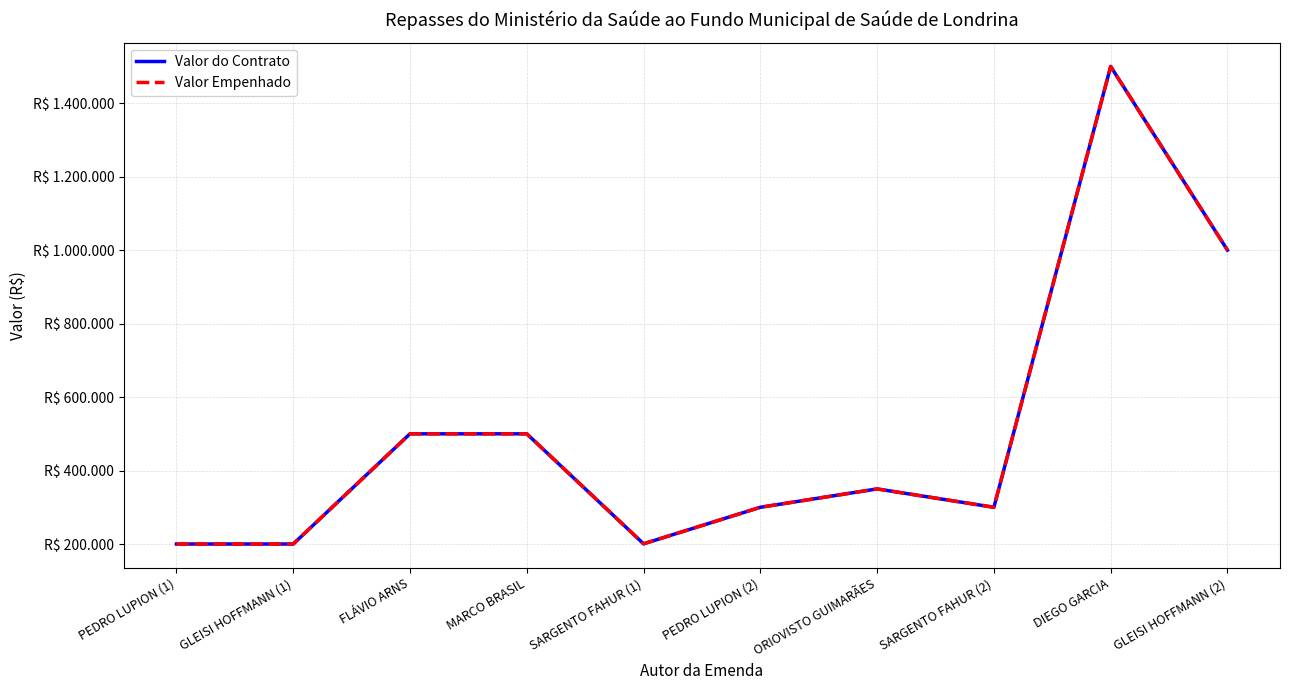

True or false: Valor do Contrato and Valor Empenhado intersect in this chart.

False